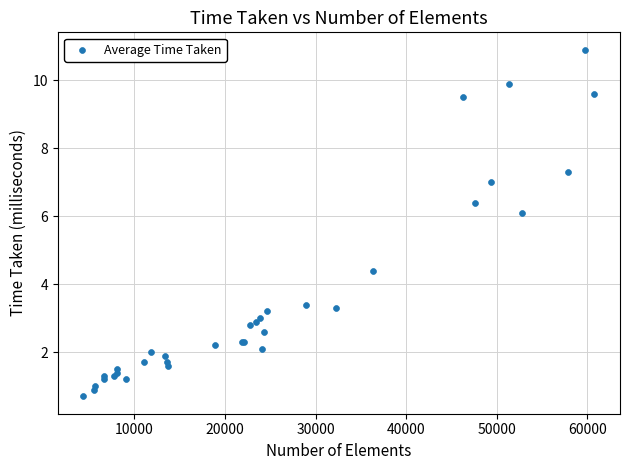

What Y value in the scatter plot is closest to 5?

4.4